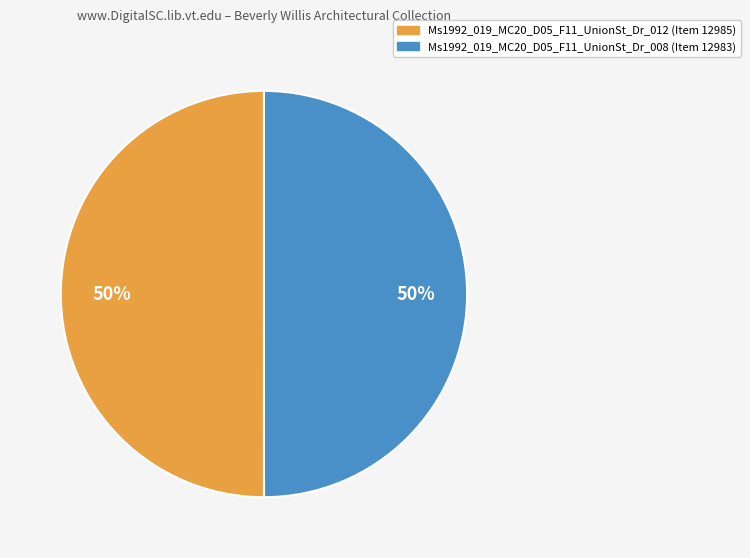

The Ms1992_019_MC20_D05_F11_UnionSt_Dr_008 slice represents 38% of the pie. True or false?

False